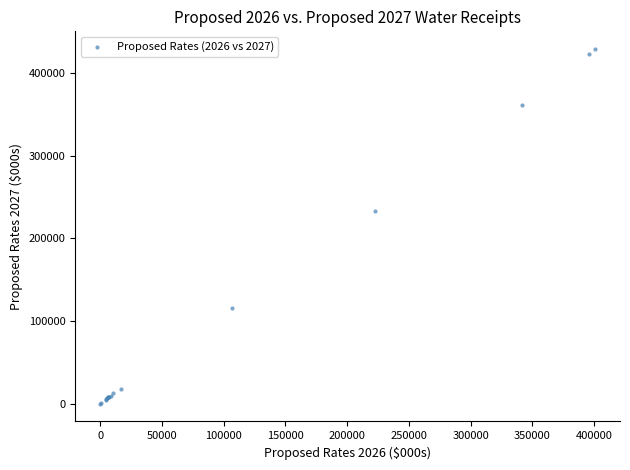

What Y value in the scatter plot is closest to 214506?

232615.0